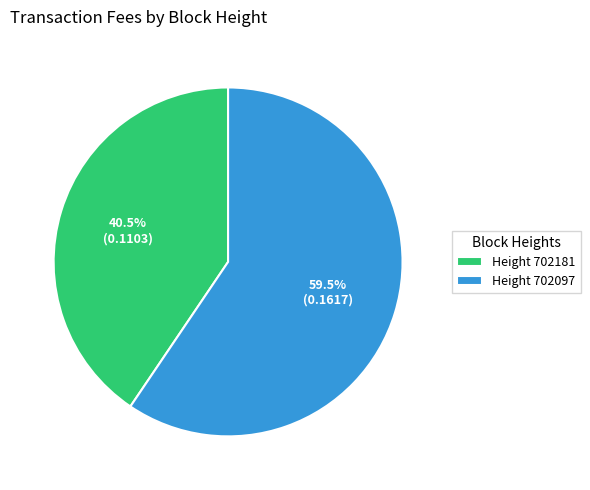

Which has a higher value, Height 702181 or Height 702097?

Height 702097